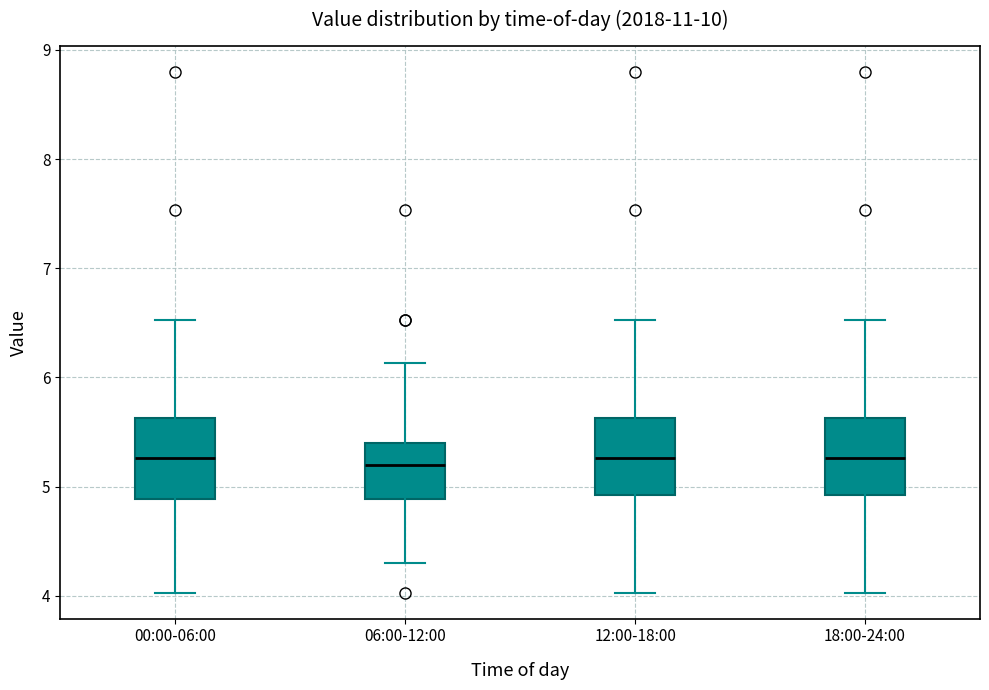

Reading left to right, read every box against the y-axis: the position of its median line, the range the box covers, and the ends of its whiskers. The values are not printed on the chart, so give them approximately, as read against the axis.

00:00-06:00: median 5.3, box 4.9 to 5.6, whiskers 4.0 to 6.5
06:00-12:00: median 5.2, box 4.9 to 5.4, whiskers 4.3 to 6.1
12:00-18:00: median 5.3, box 4.9 to 5.6, whiskers 4.0 to 6.5
18:00-24:00: median 5.3, box 4.9 to 5.6, whiskers 4.0 to 6.5